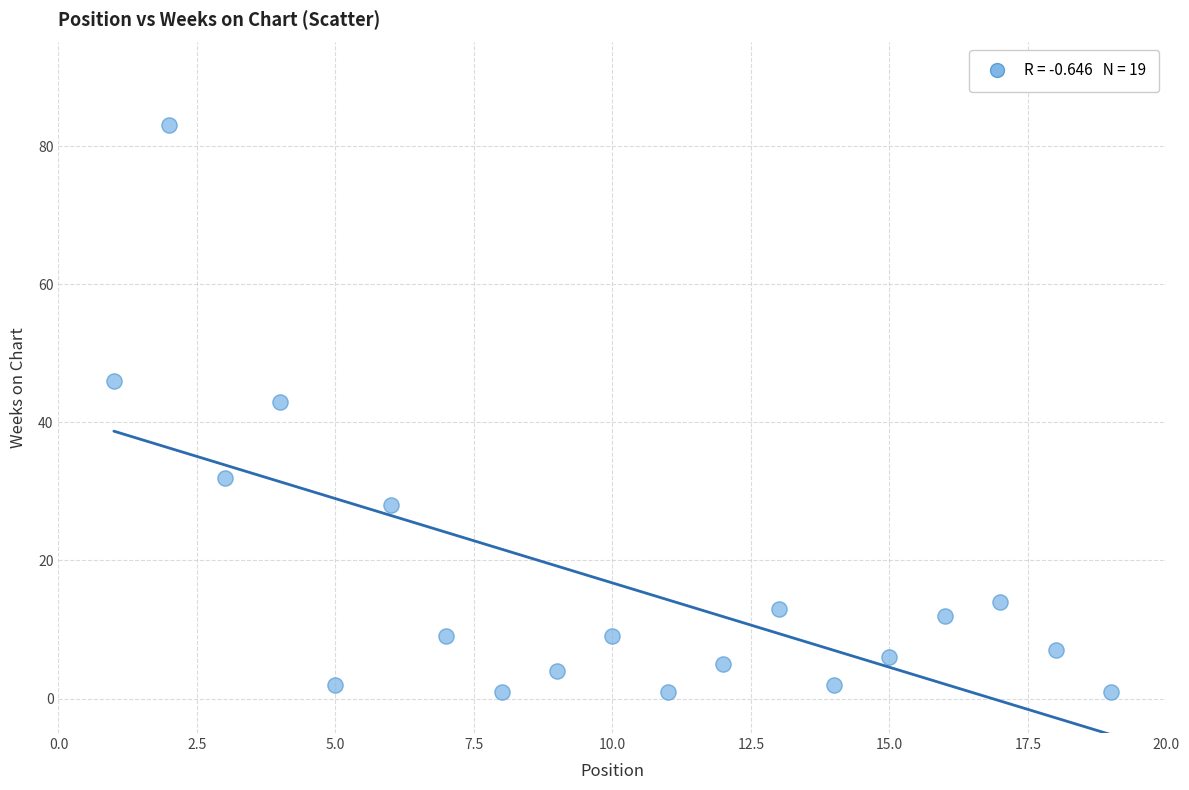

What Y value in the scatter plot is closest to 42?

43